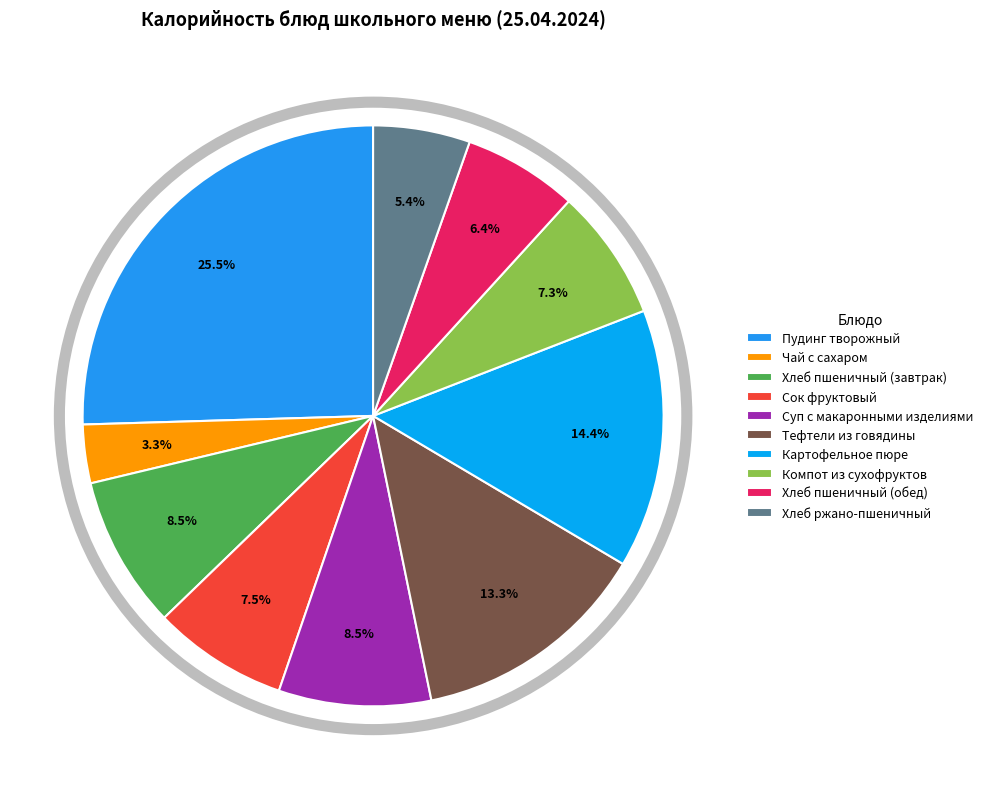

Which category has the smallest portion of the pie?

Чай с сахаром